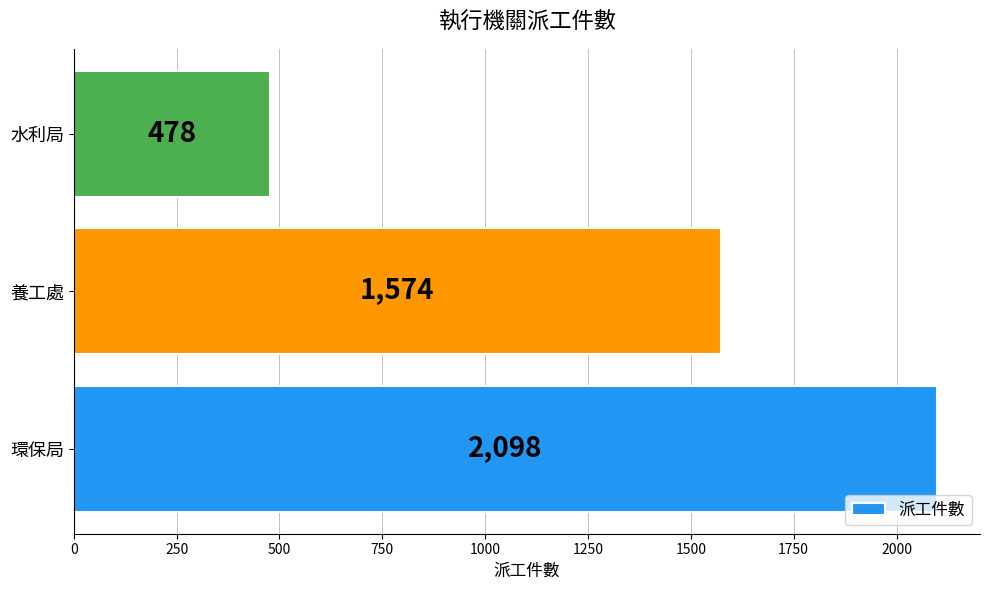

At which category does the chart reach its minimum across all series?

水利局